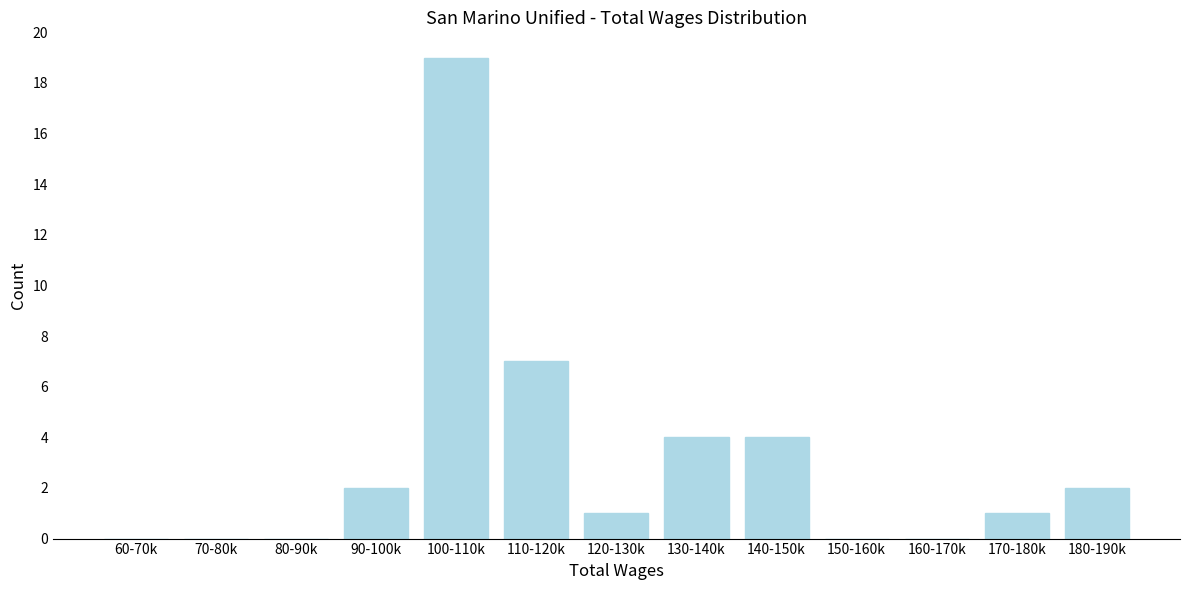

Reading left to right, list all the values displayed in this chart.

60-70k=0	70-80k=0	80-90k=0	90-100k=2	100-110k=19	110-120k=7	120-130k=1	130-140k=4	140-150k=4	150-160k=0	160-170k=0	170-180k=1	180-190k=2